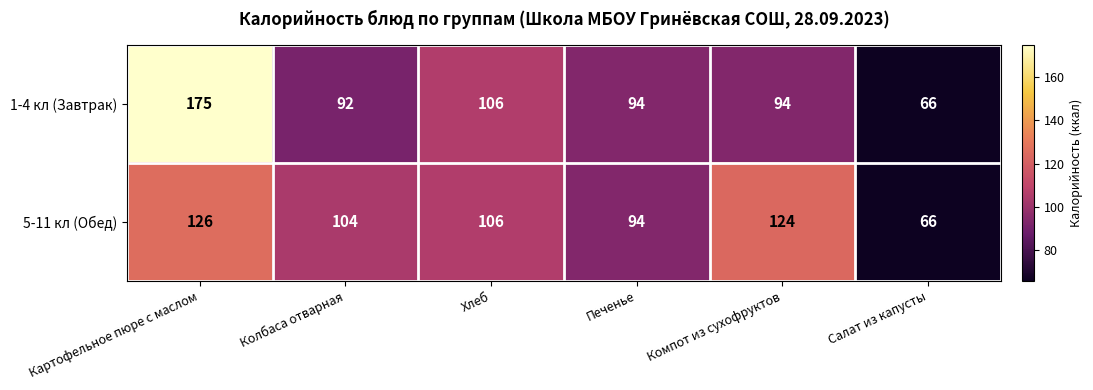

Rank the series by their maximum value, from highest to lowest.

1-4 кл (Завтрак), 5-11 кл (Обед)